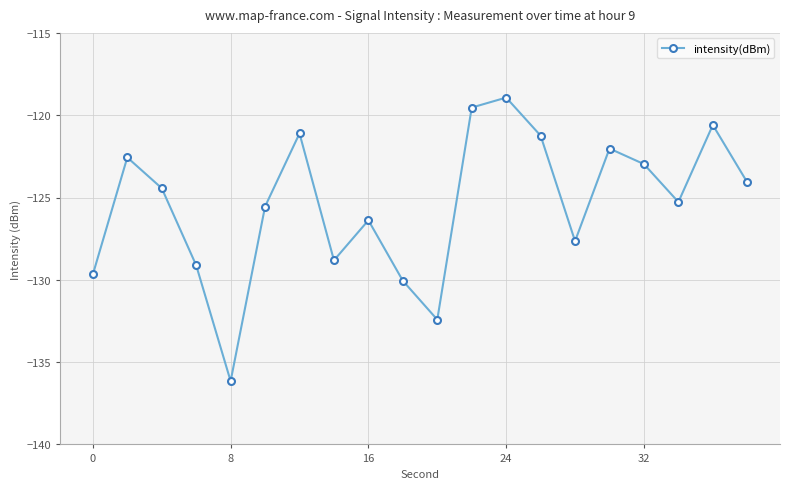

What is the average value?

-125.4